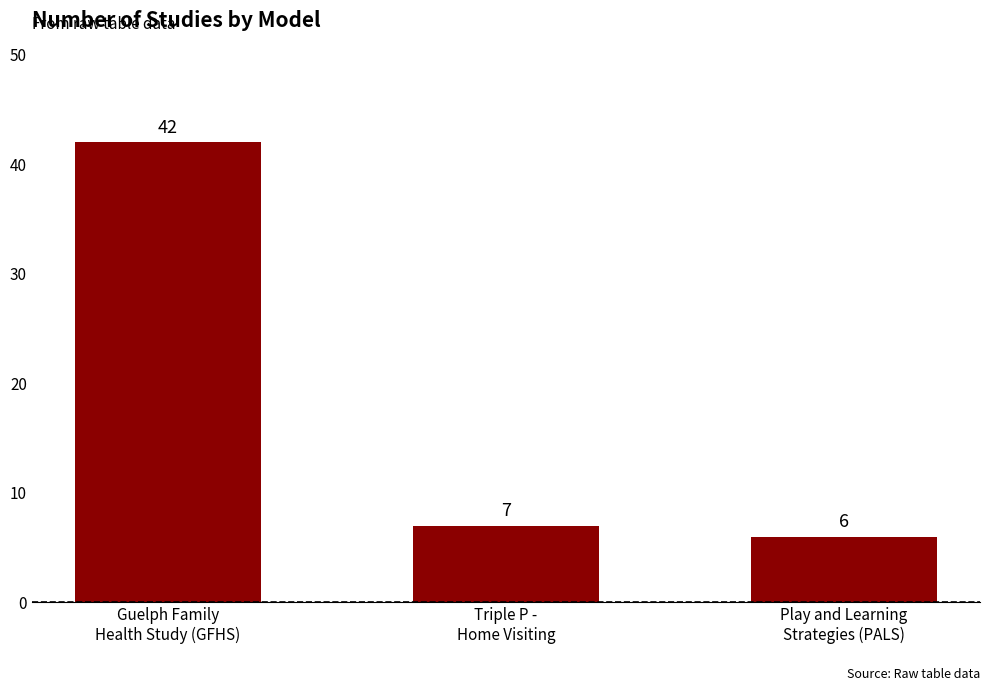

List the labels in order of value, smallest first.

Play and Learning
Strategies (PALS), Triple P -
Home Visiting, Guelph Family
Health Study (GFHS)